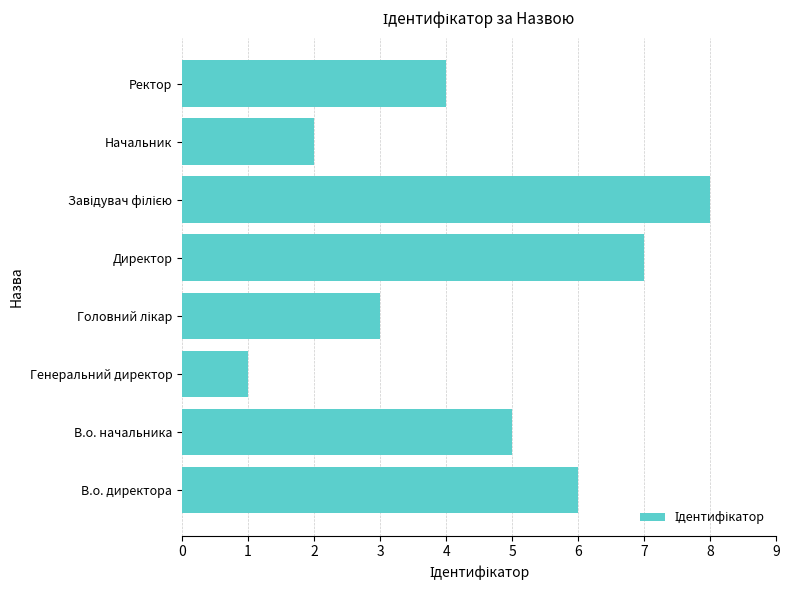

The chart shows a value of 6 at В.о. директора. True or false?

True